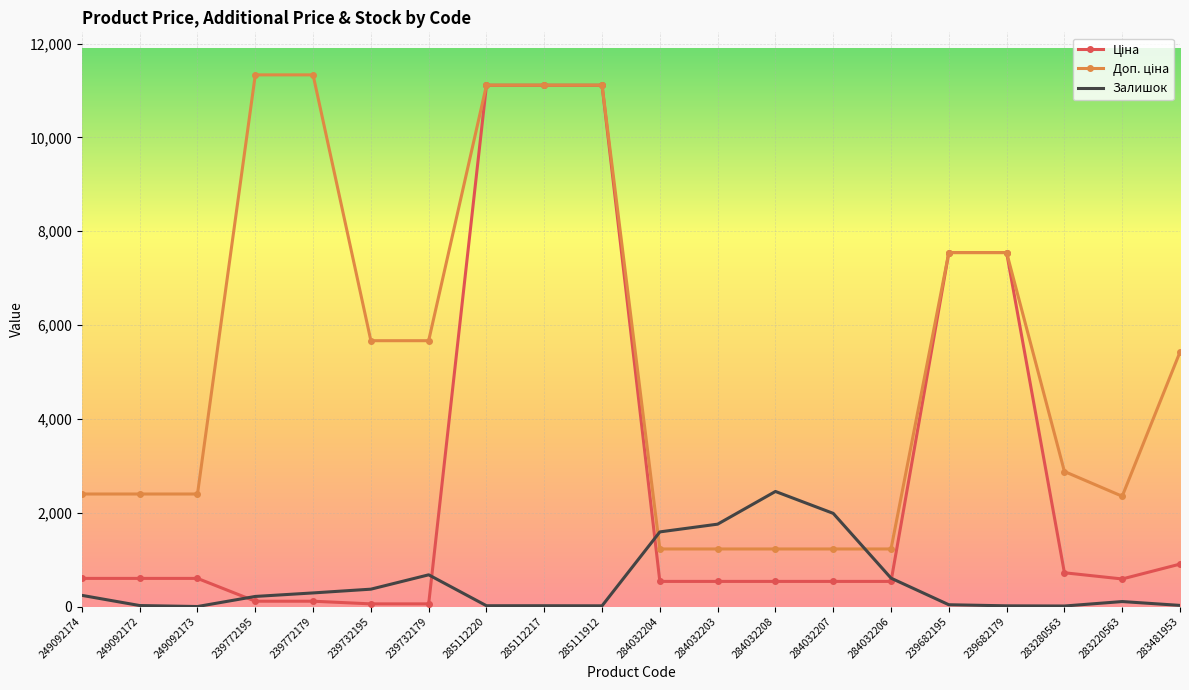

What is the maximum value for Залишок?

2453.0